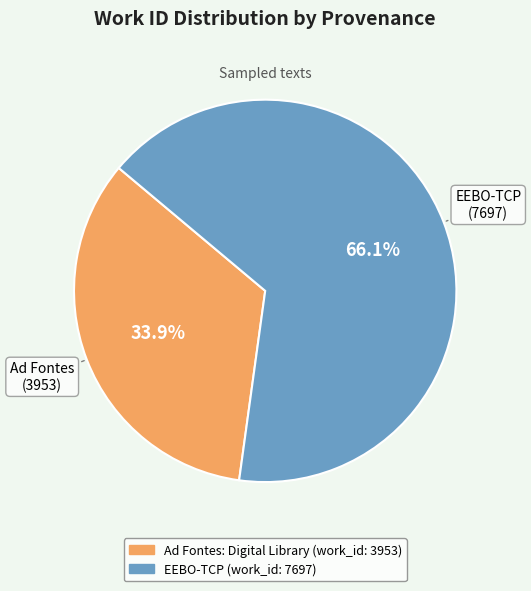

True or false: Ad Fontes: Digital Library (work_id: 3953) accounts for 34% of the total.

True